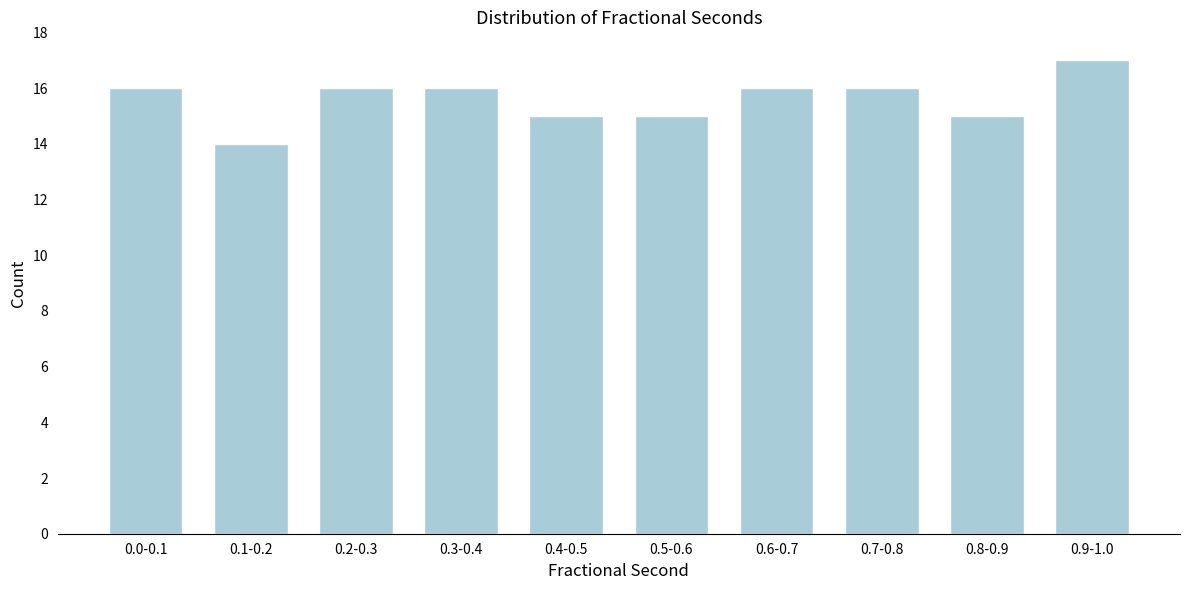

Reading left to right, what are all the values shown in this chart?

16	14	16	16	15	15	16	16	15	17